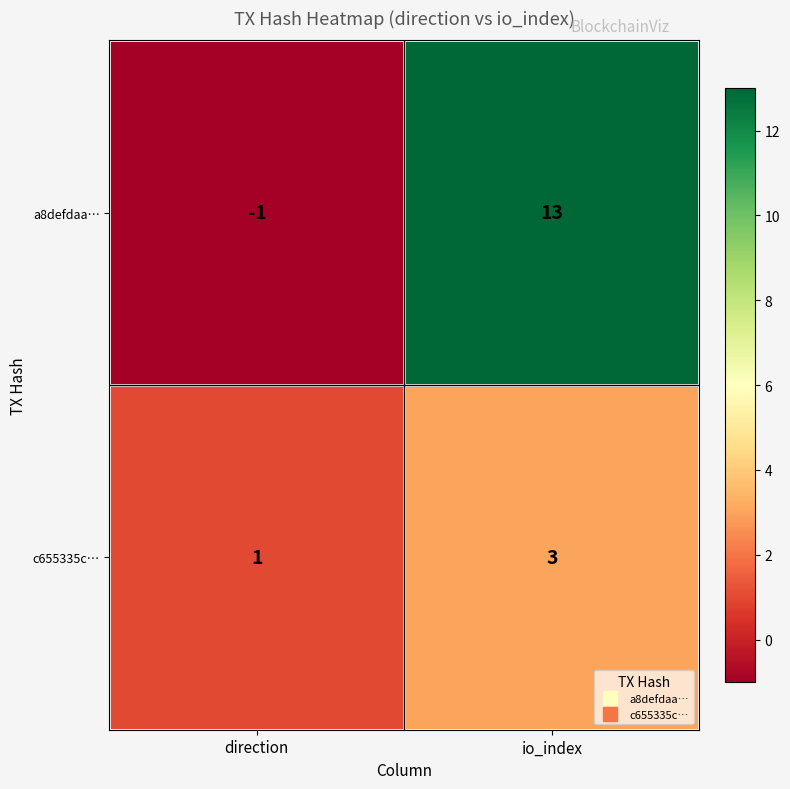

The c655335c… series shows 1 at direction. True or false?

True